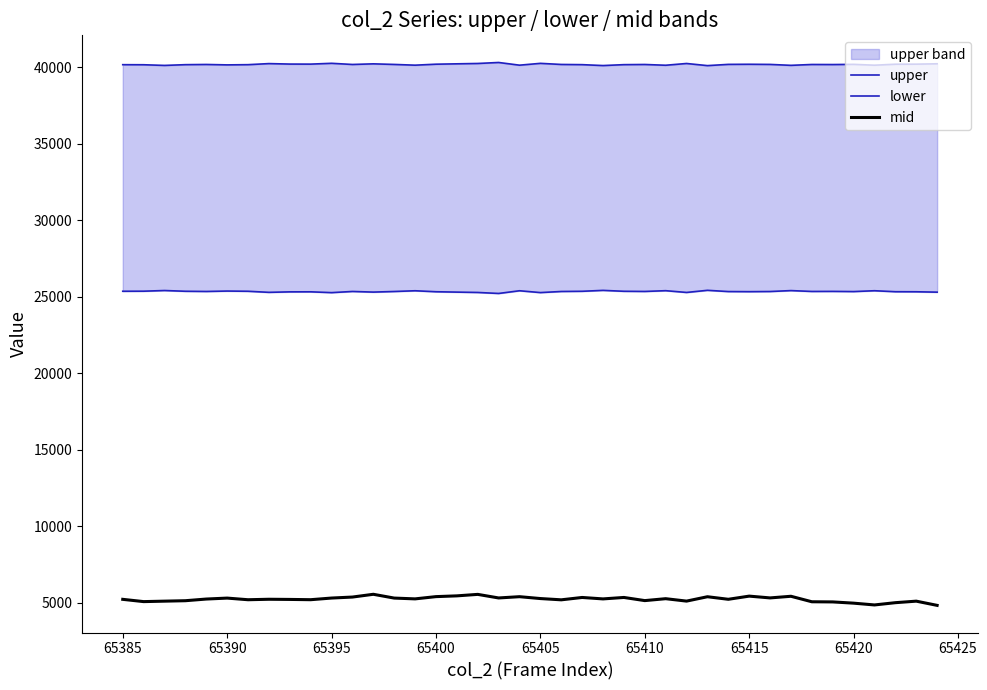

What is the value of the mid point at the 35th from the left?

5046